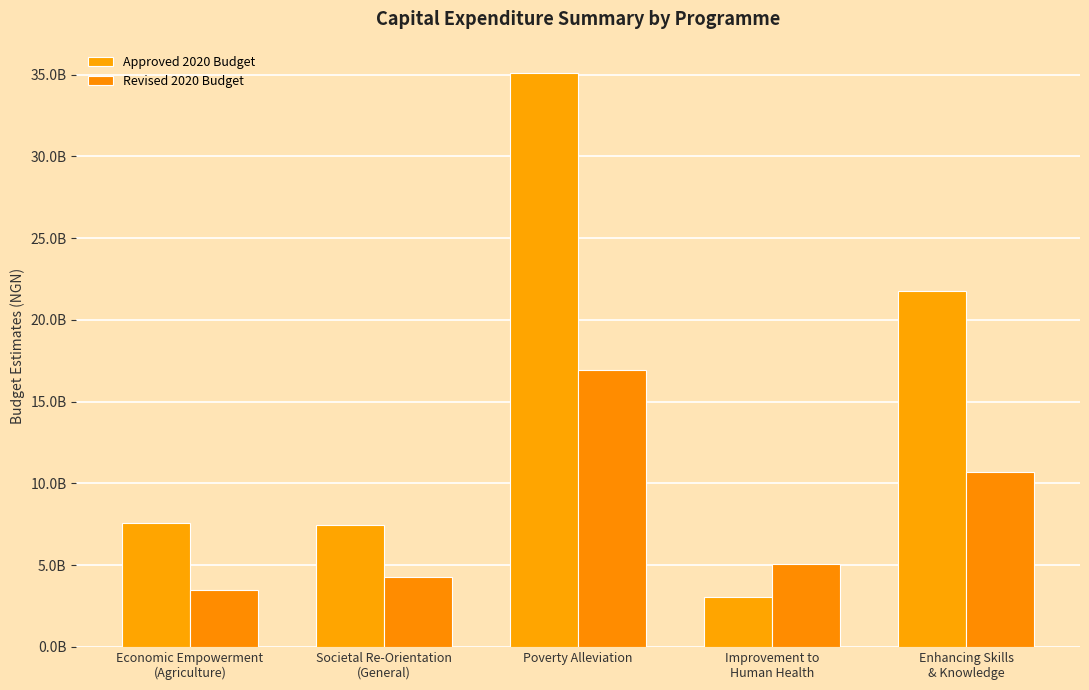

At which category does the chart reach its minimum across all series?

Improvement to
Human Health